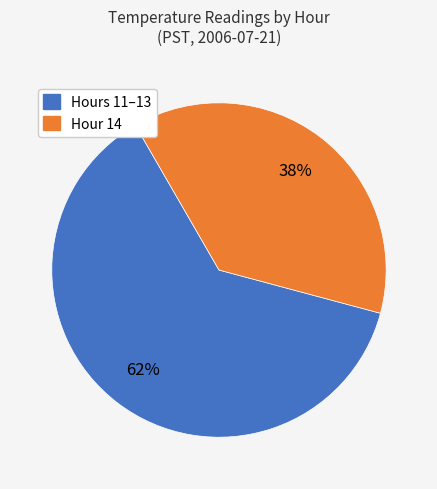

Is there a majority slice in this chart?

Yes